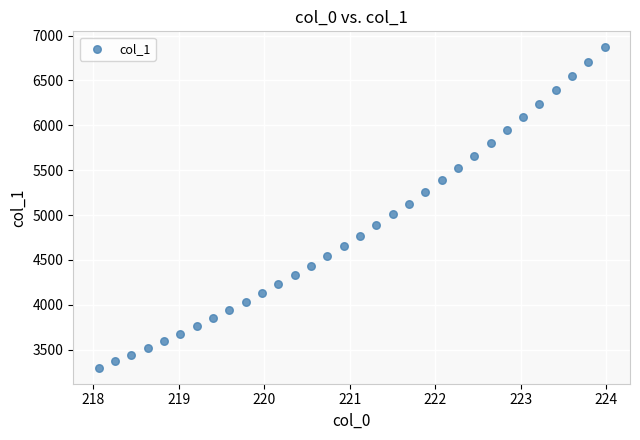

What is the range of Y values (max minus min)?

3570.0